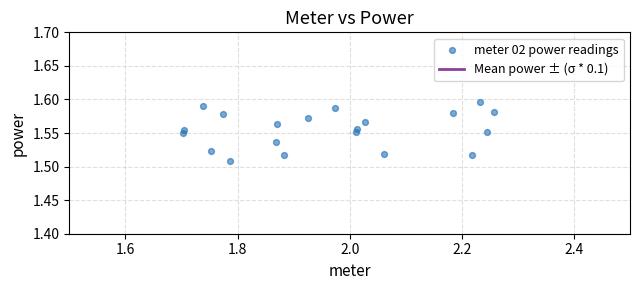

What is the range of X values (max minus min)?

0.6